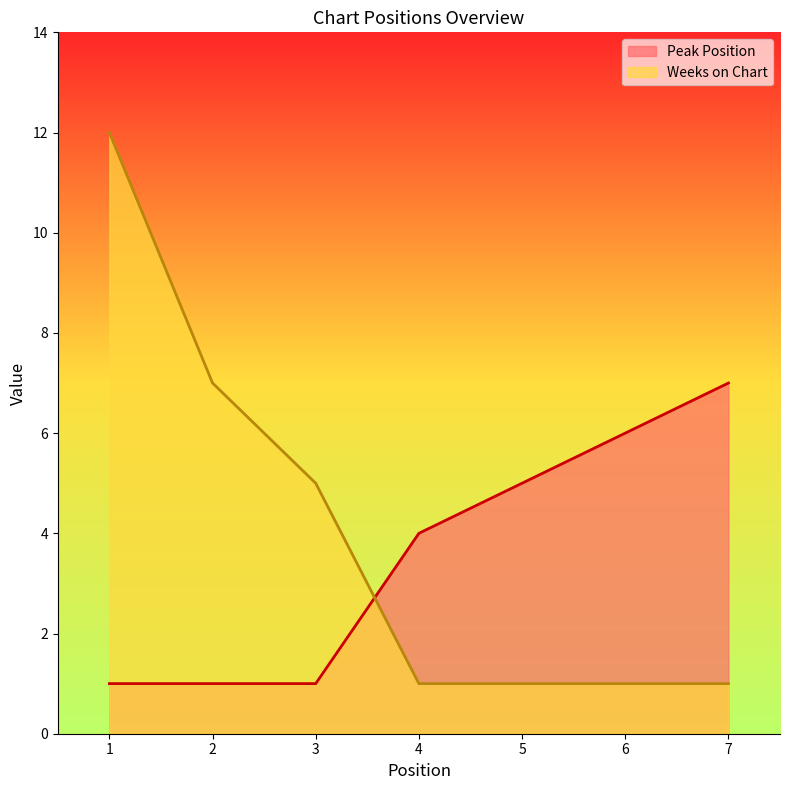

List the labels in order of Peak Position value, smallest first.

1, 2, 3, 4, 5, 6, 7